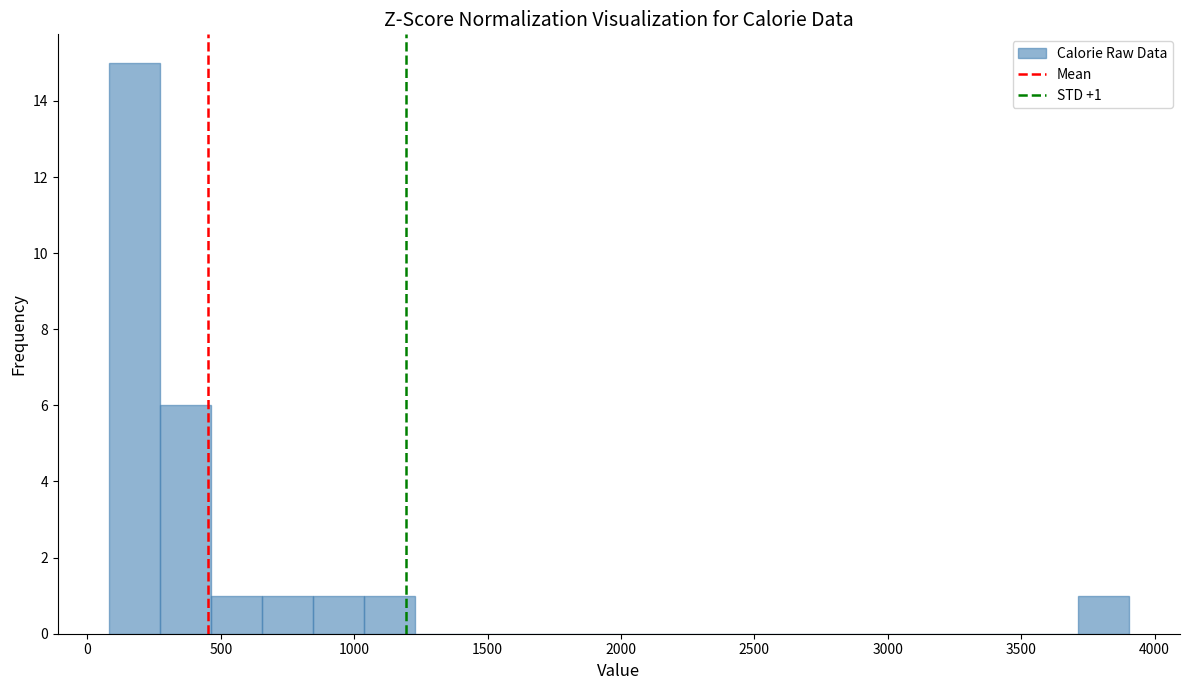

Read against the x-axis, roughly where is the centre of the tallest bar?

200